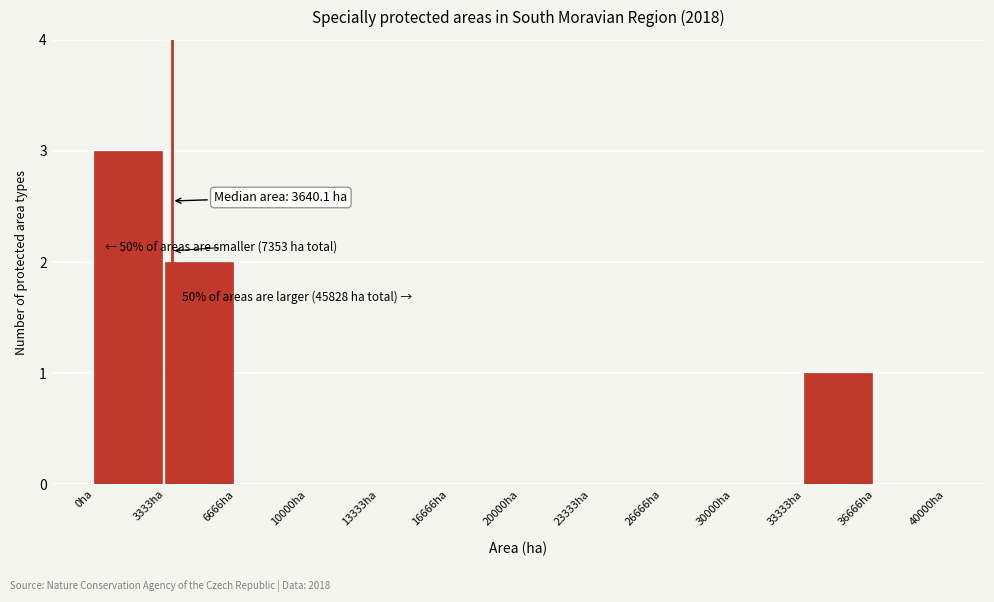

Over which range of the x-axis is the bar tallest?

0 to 3500